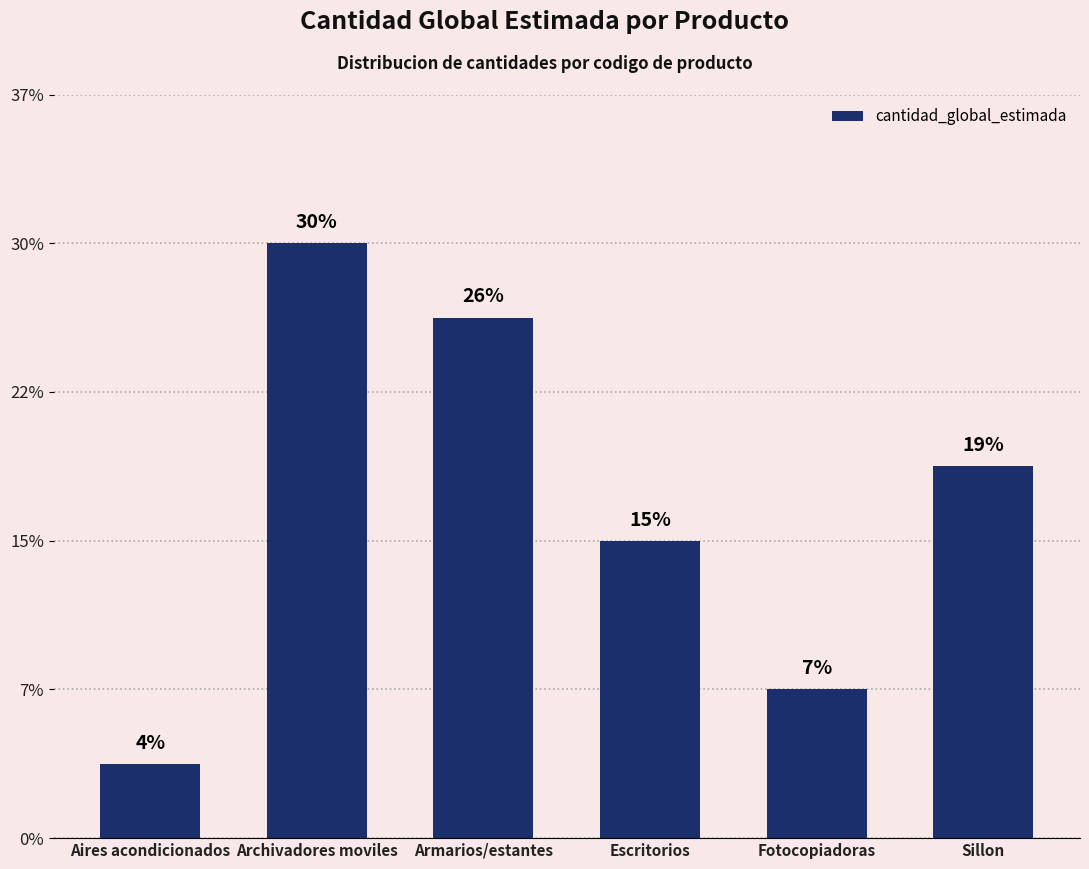

Are the bars horizontal?

No